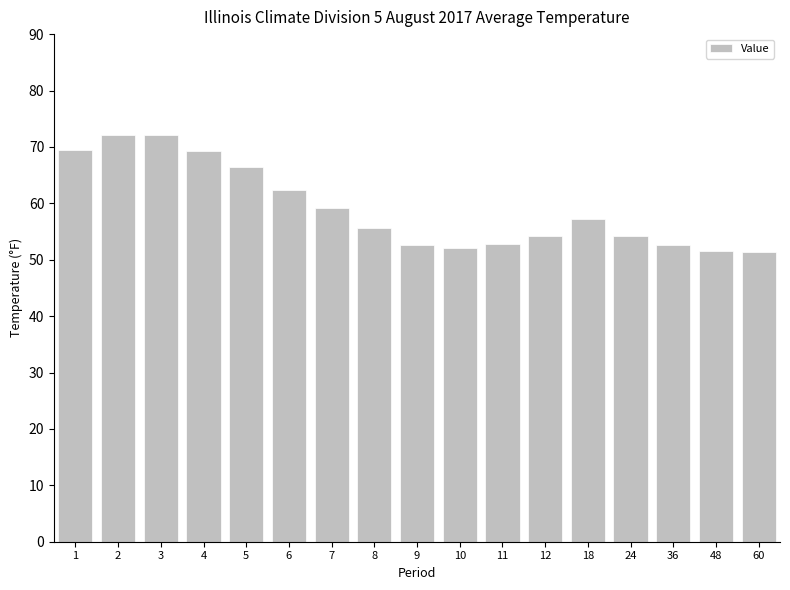

What is the change in value from 1 to 2?

+2.6